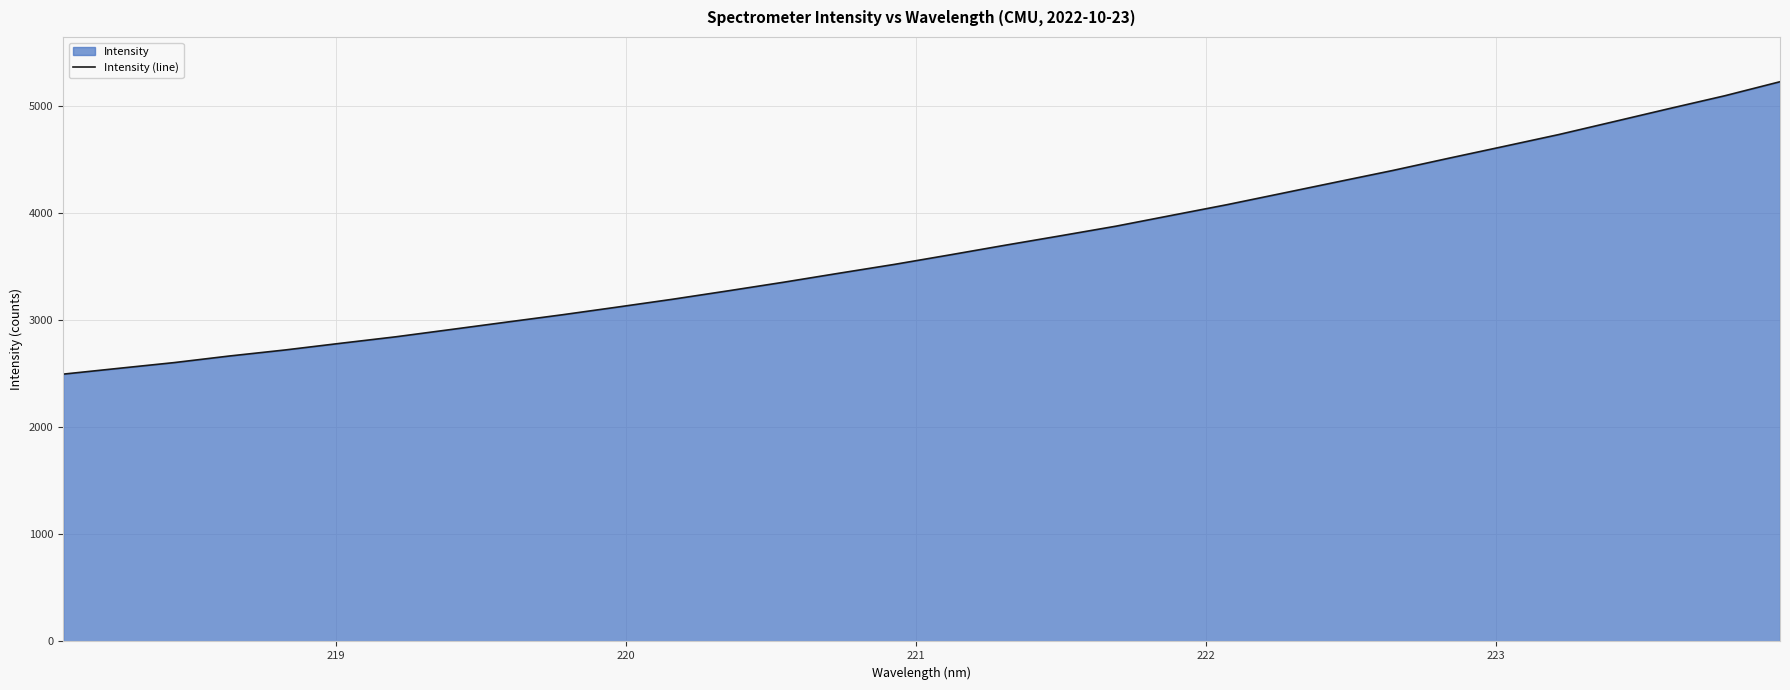

What is the maximum value shown in the chart?

5231.0